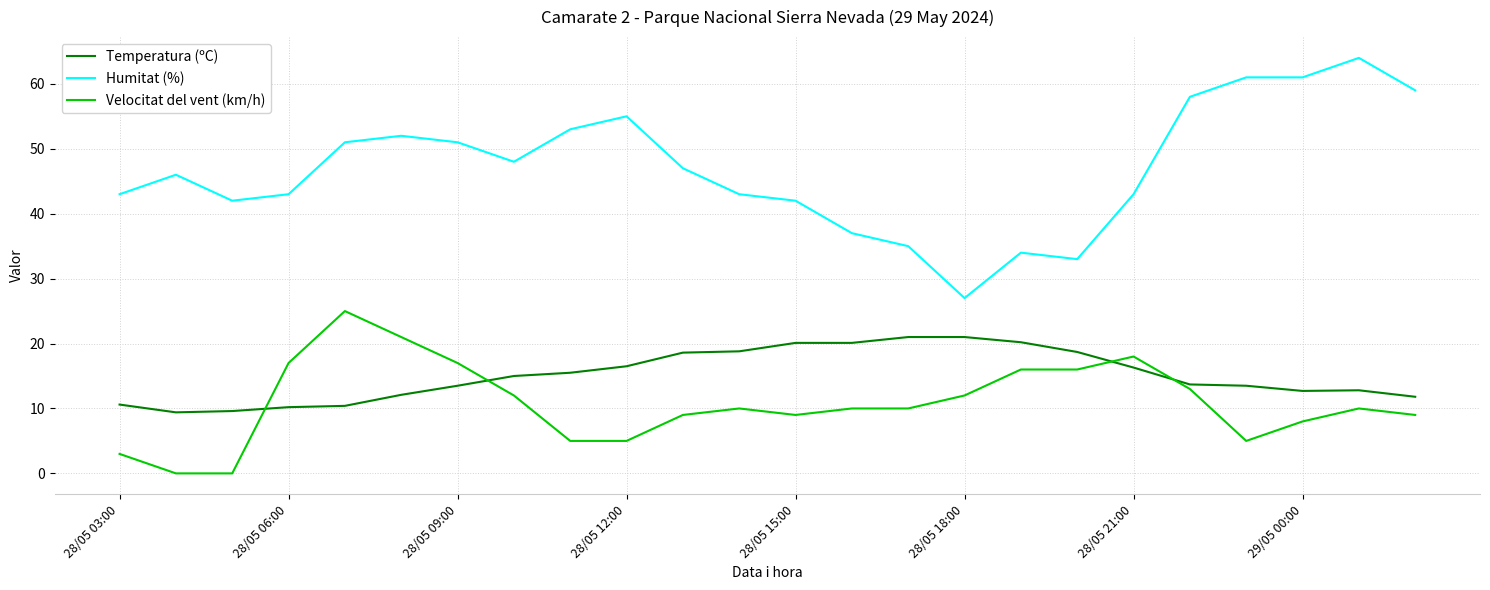

Rank the series by their maximum value, from lowest to highest.

Temperatura (ºC), Velocitat del vent (km/h), Humitat (%)